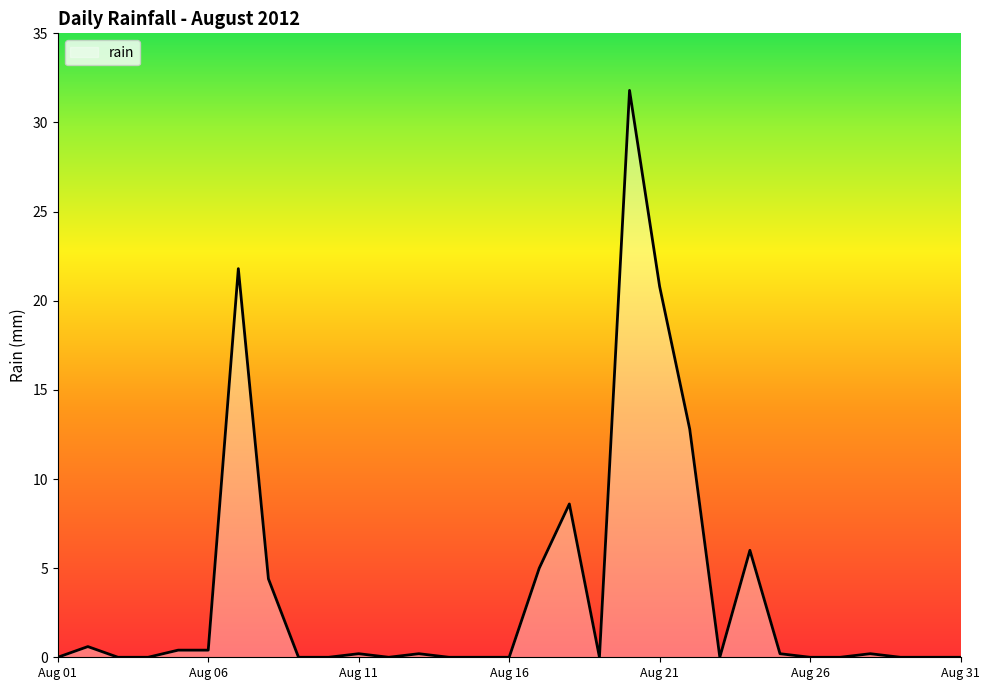

What is the difference between the maximum and minimum values?

31.8